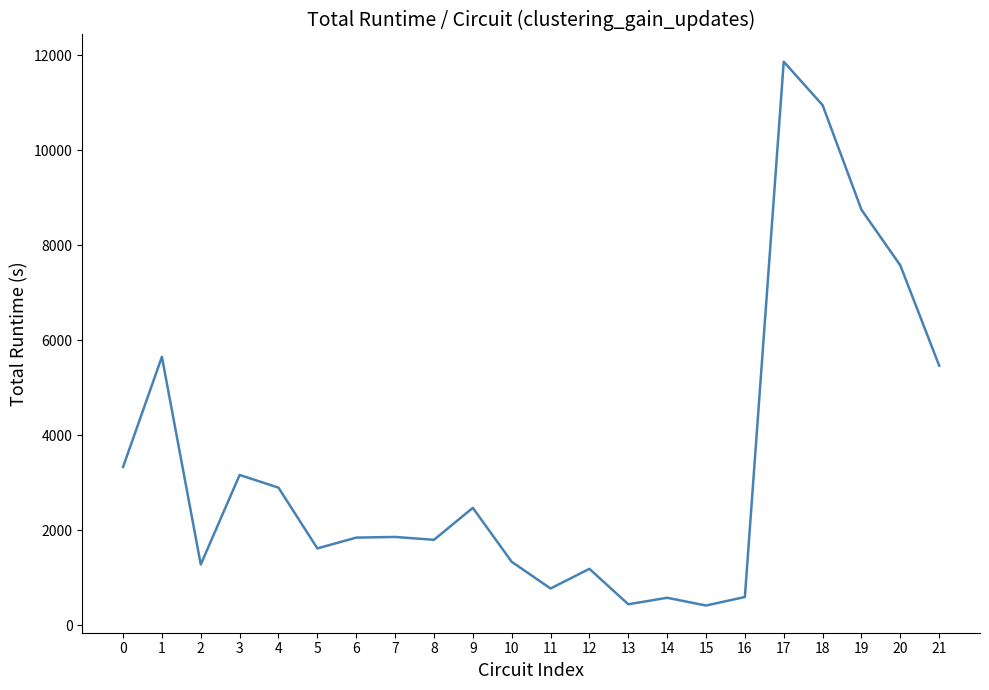

Which has a higher value, 15 or 10?

10